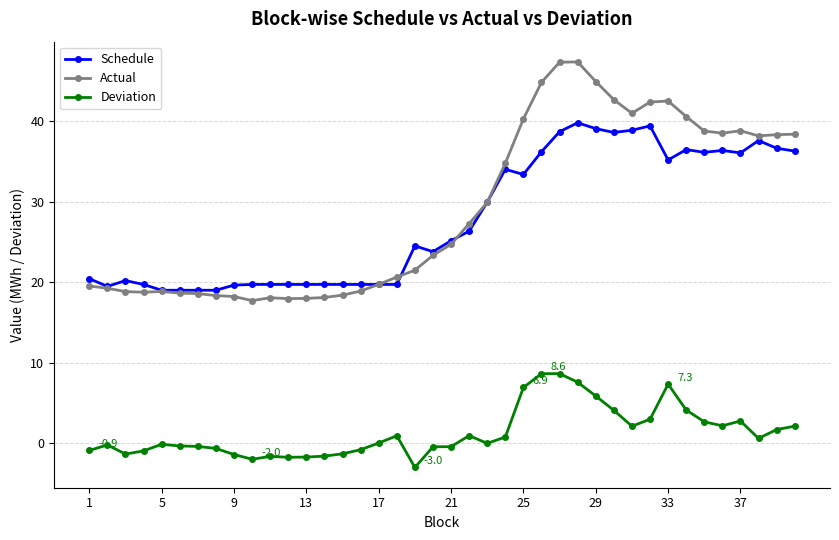

True or false: Schedule and Deviation cross at least once.

False